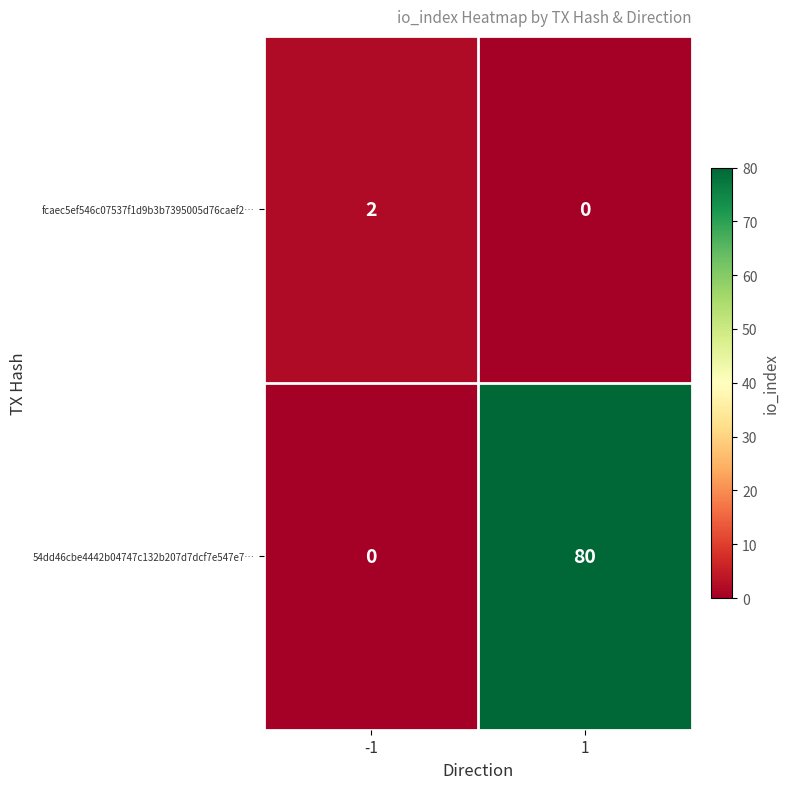

Count the number of data series in this chart.

2